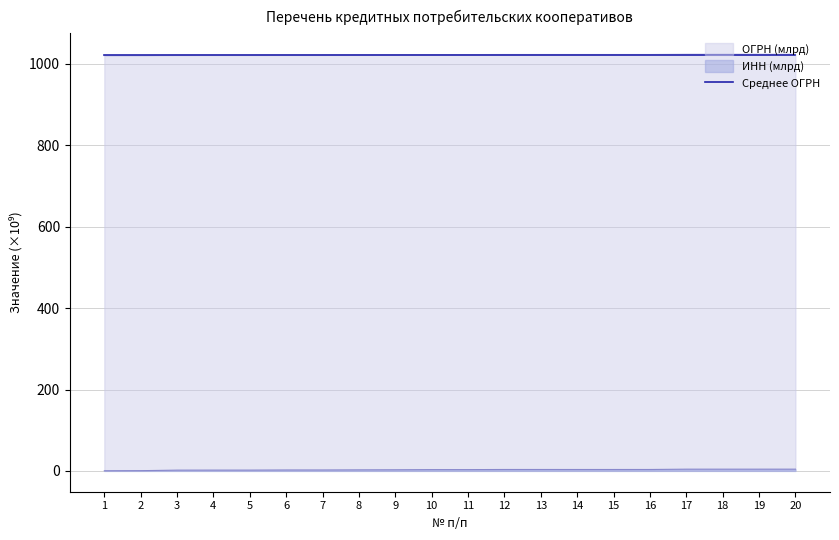

Reading left to right, what are all the values shown in this chart?

ОГРН: 1=1020.2	2=1020.5	3=1021.8	4=1021.9	5=1021.9	6=1022.2	7=1022.2	8=1022.5	9=1022.7	10=1023.1	11=1023.1	12=1023.4	13=1023.4	14=1023.4	15=1023.4	16=1023.4	17=1024.2	18=1024.2	19=1024.2	20=1024.2
ИНН: 1=0.3	2=0.5	3=1.8	4=1.9	5=1.9	6=2.2	7=2.2	8=2.5	9=2.7	10=3.1	11=3.1	12=3.4	13=3.4	14=3.4	15=3.4	16=3.4	17=4.2	18=4.2	19=4.2	20=4.2